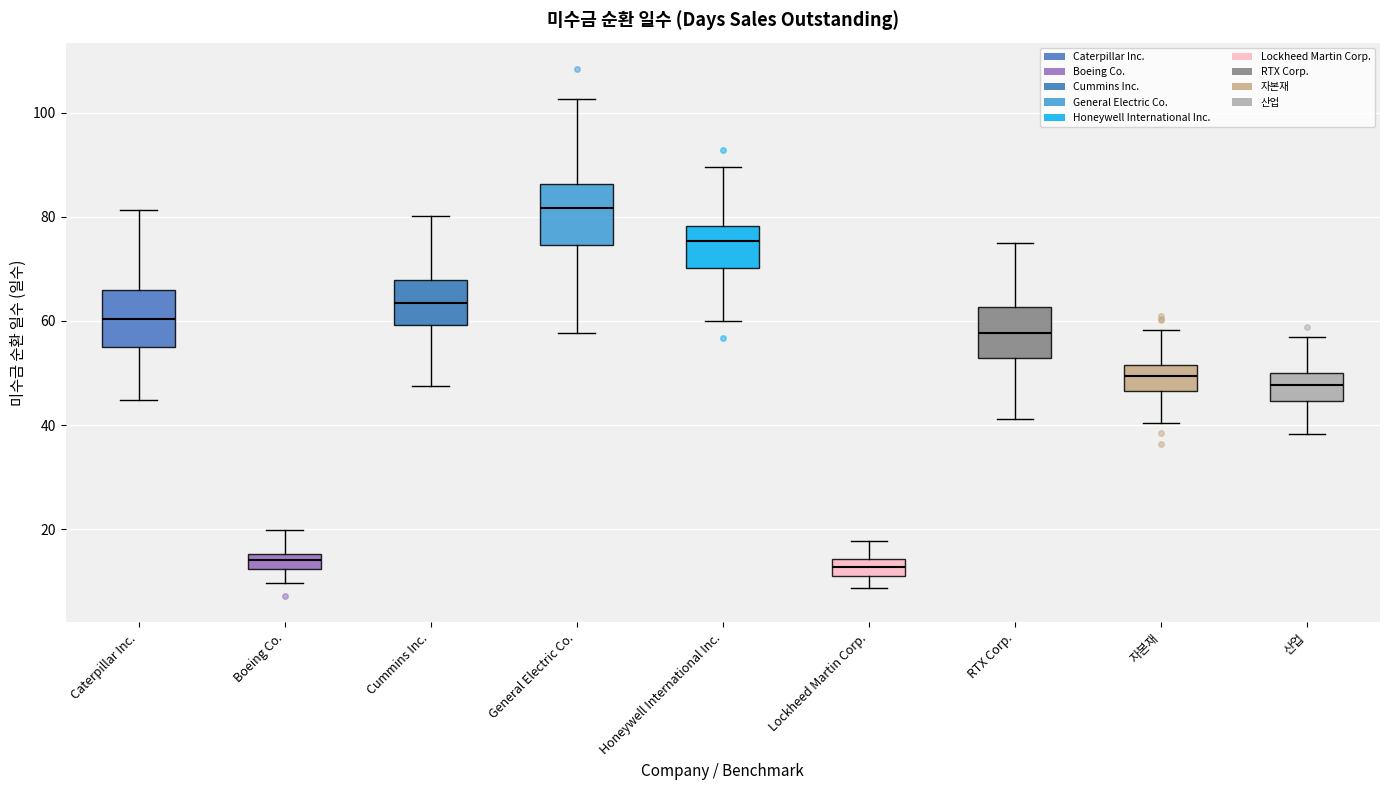

Where does the median line of the box for Cummins Inc. sit on the y-axis? The values are not printed on the chart, so give them approximately, as read against the axis.

64